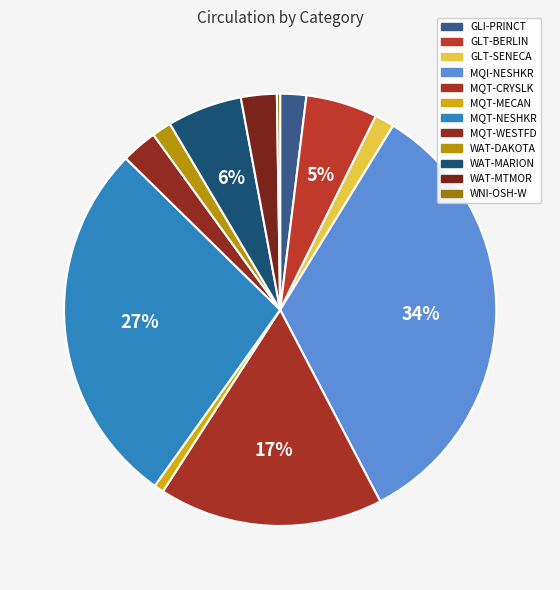

To the nearest percent, what is the difference between the largest and smallest slice percentages?

33%